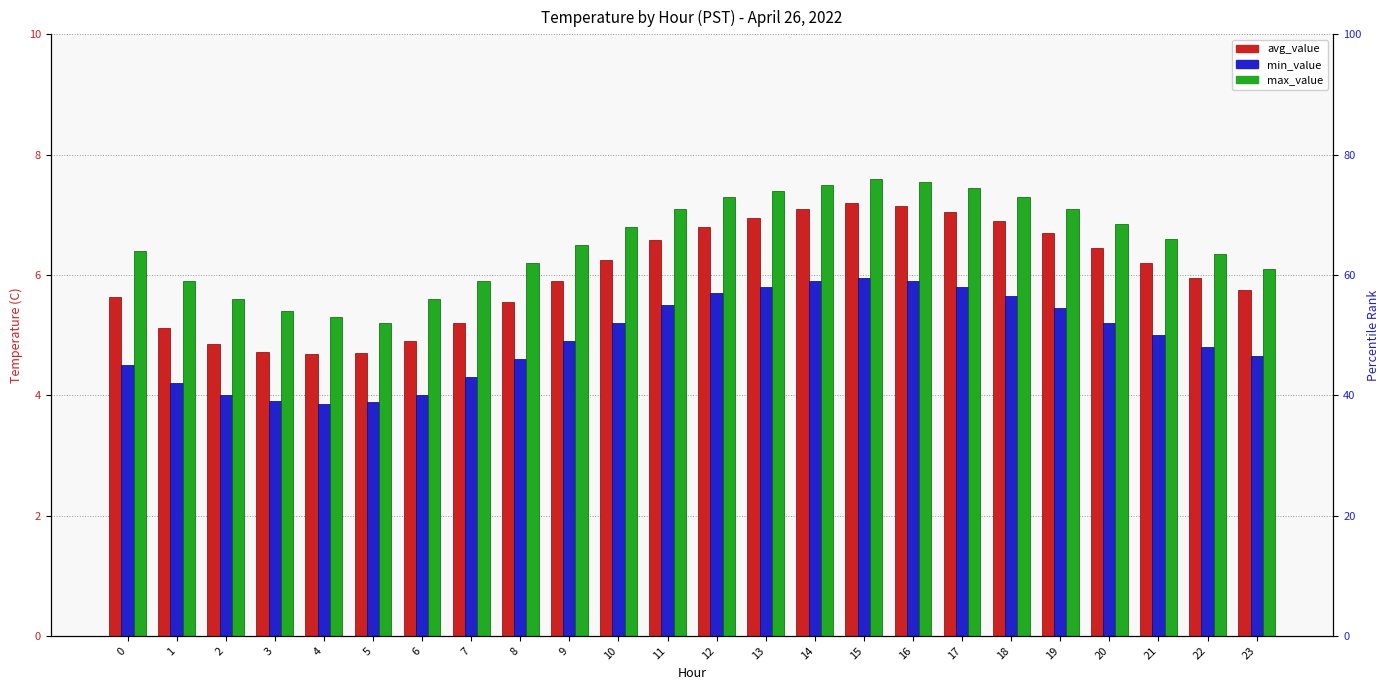

What is the sum of the max_value values at 9 and 23?

12.6